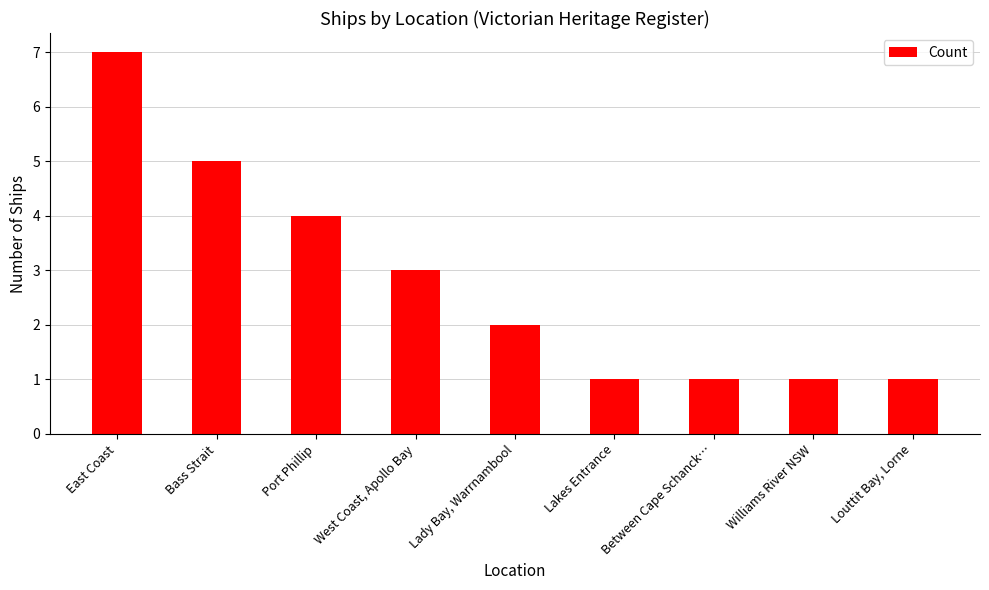

Reading left to right, transcribe all the data shown in this chart.

7	5	4	3	2	1	1	1	1